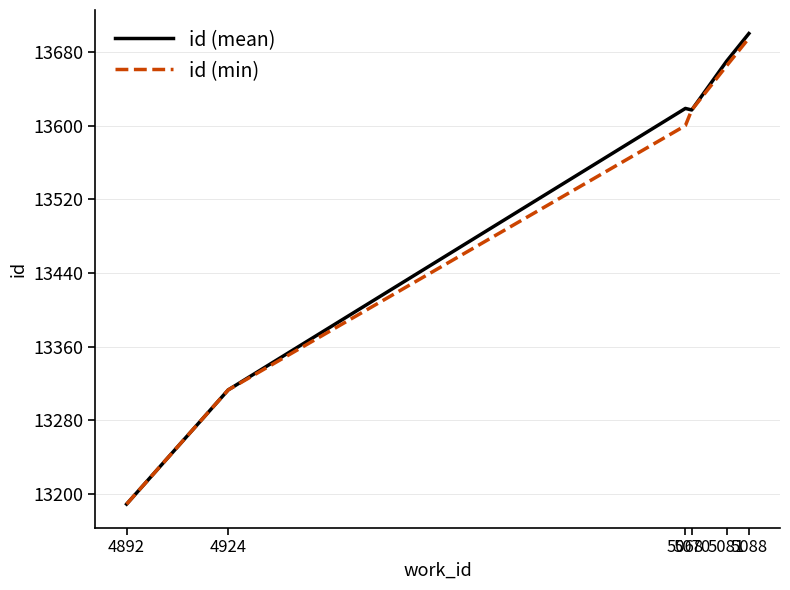

Does the chart have visible grid lines?

Yes